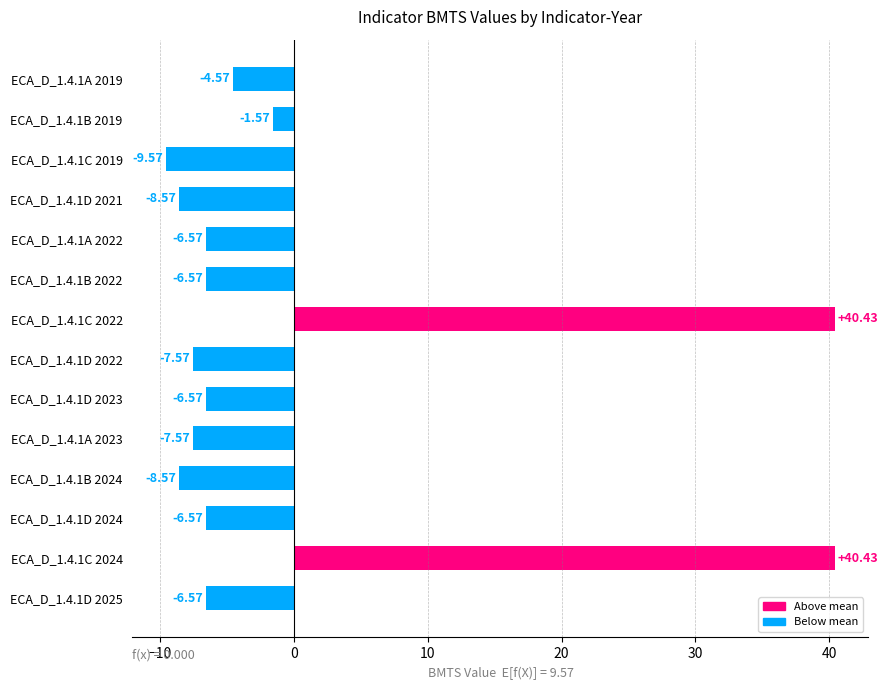

What is the difference between the maximum and minimum values?

50.0